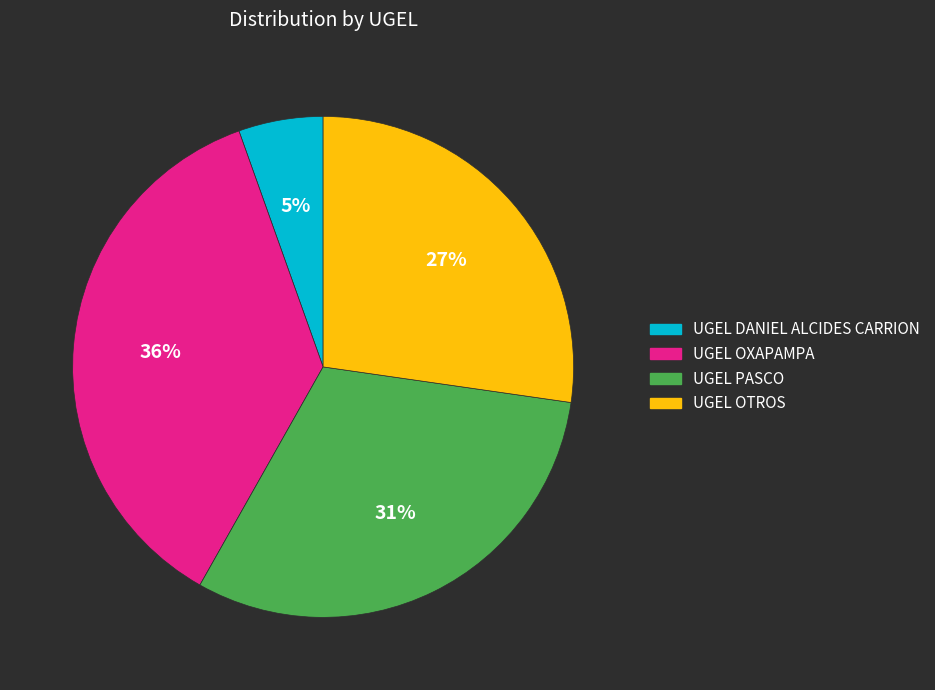

To the nearest percent, what is the difference between the largest and smallest slice percentages?

31%